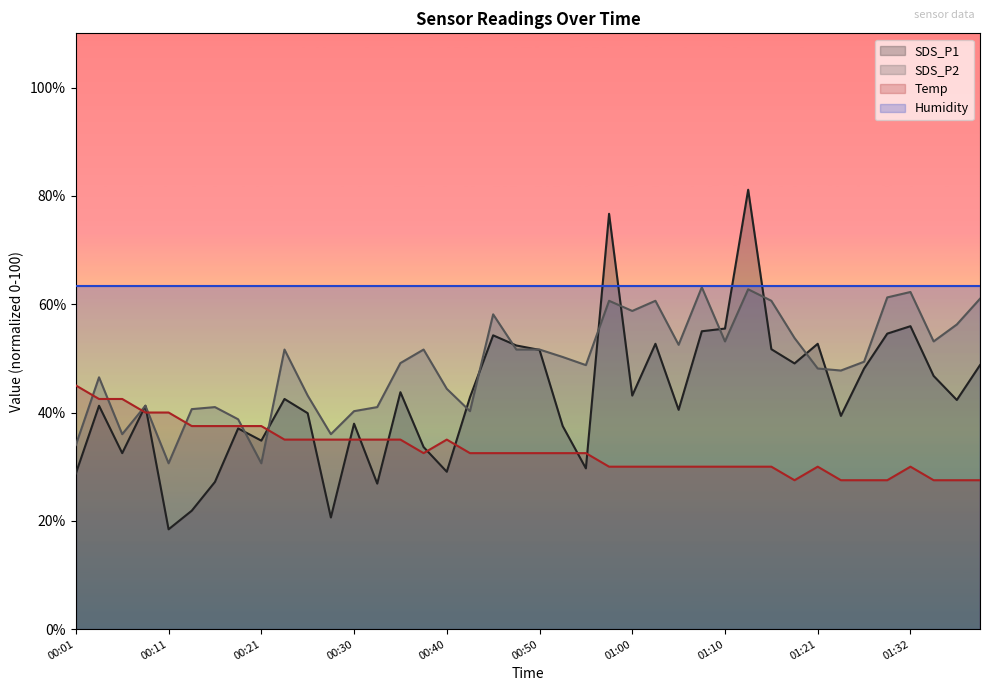

True or false: SDS_P2 has more than 2 interior local peaks.

True